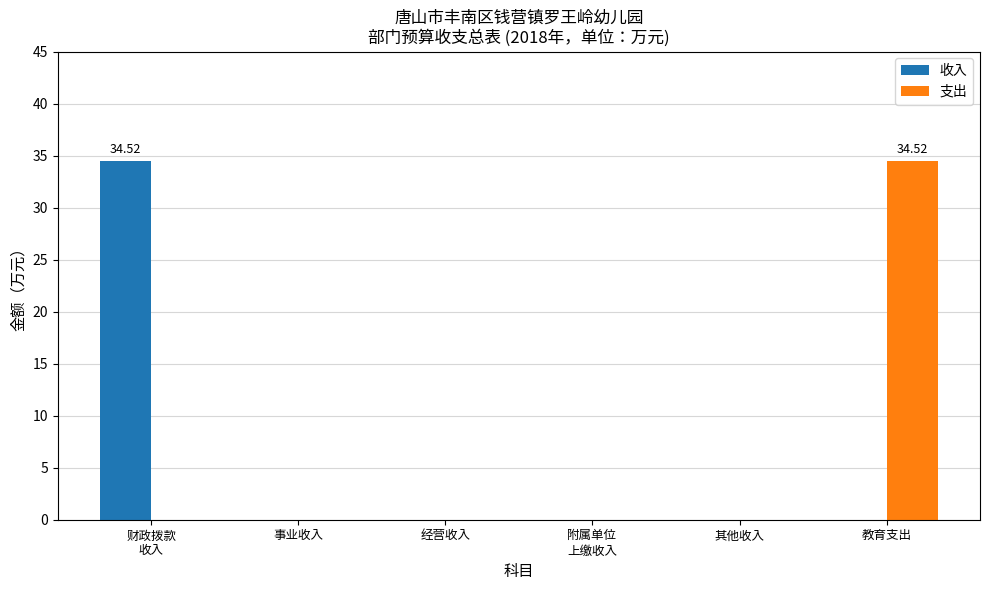

The 支出 series shows -16.3 at 经营收入. True or false?

False